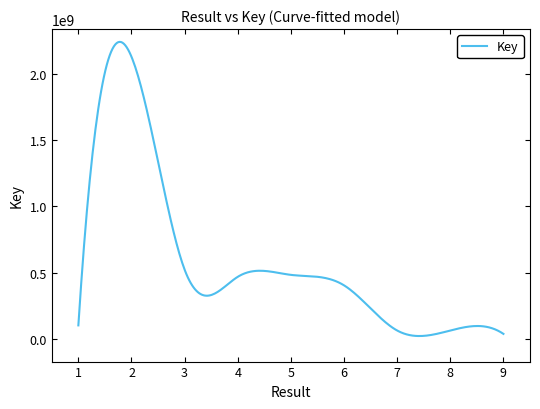

Does the chart have visible grid lines?

No